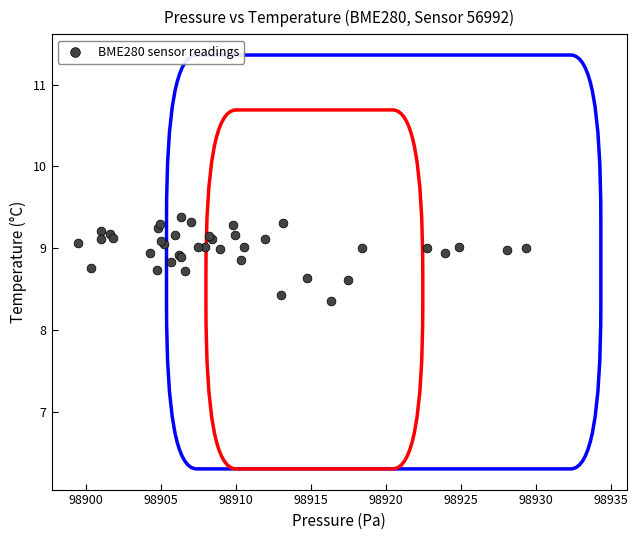

What Y value in the scatter plot is closest to 8?

8.4